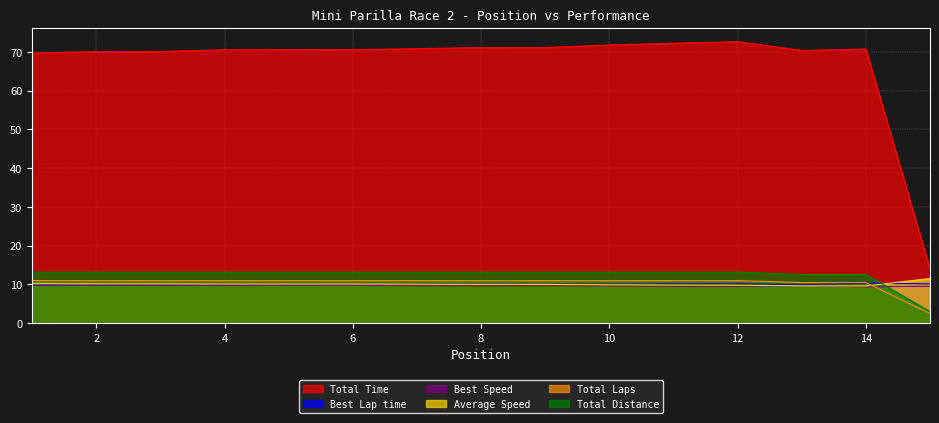

What are all the series names shown in the legend?

Total Time, Best Lap time, Best Speed, Average Speed, Total Laps, Total Distance